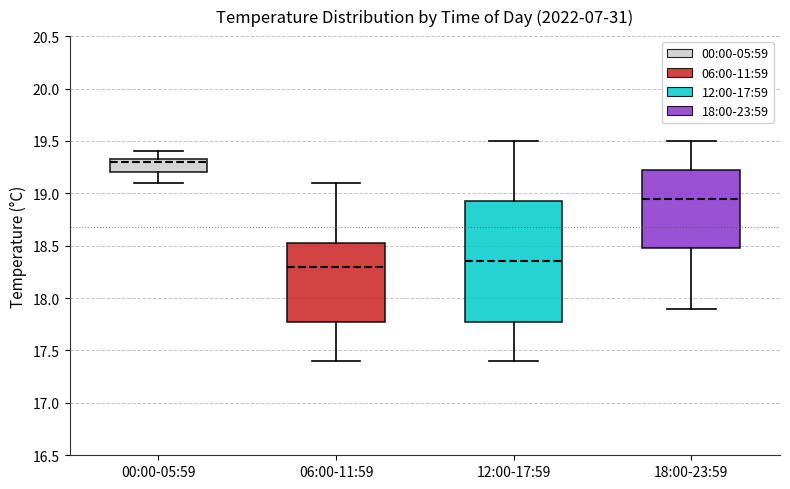

Reading left to right, transcribe this box plot: for each box, give where its median line is, the range the box spans, and where its two whiskers end, as read against the y-axis. The values are not printed on the chart, so give them approximately, as read against the axis.

00:00-05:59: median 19.30, box 19.20 to 19.35, whiskers 19.10 to 19.40
06:00-11:59: median 18.30, box 17.80 to 18.55, whiskers 17.40 to 19.10
12:00-17:59: median 18.35, box 17.80 to 18.95, whiskers 17.40 to 19.50
18:00-23:59: median 18.95, box 18.50 to 19.25, whiskers 17.90 to 19.50